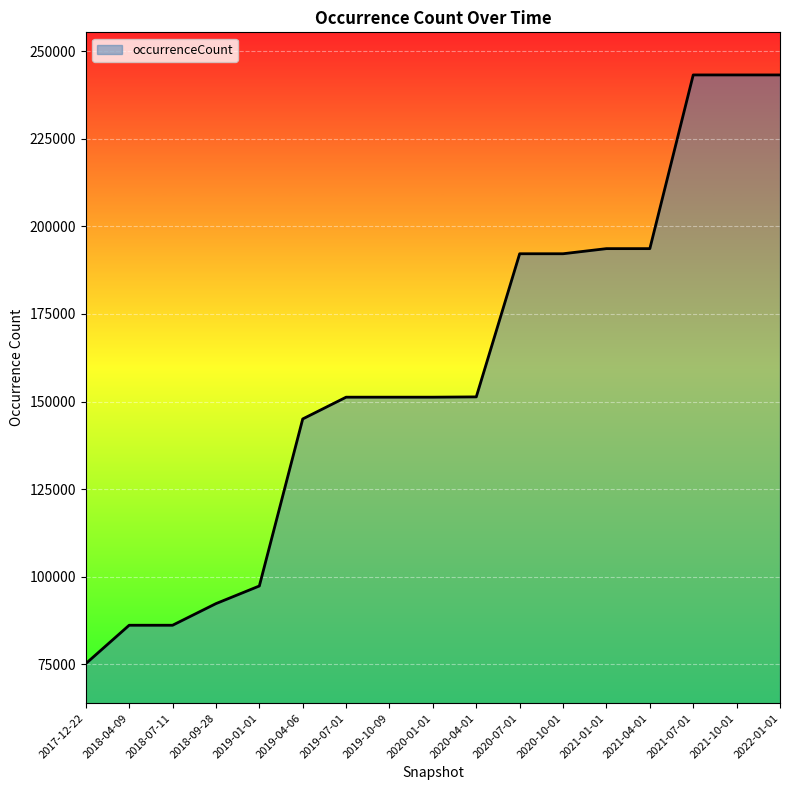

Between 2018-04-09 and 2018-09-28, which is larger?

2018-09-28